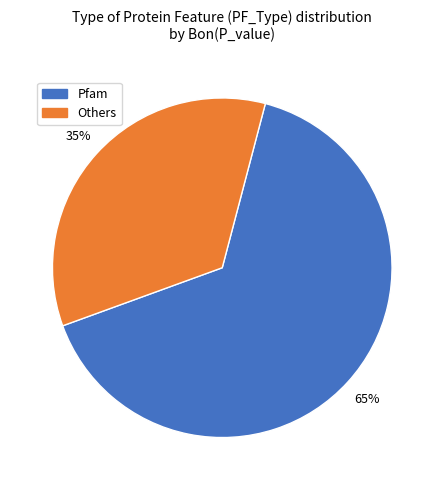

Does any single category account for the majority?

Yes